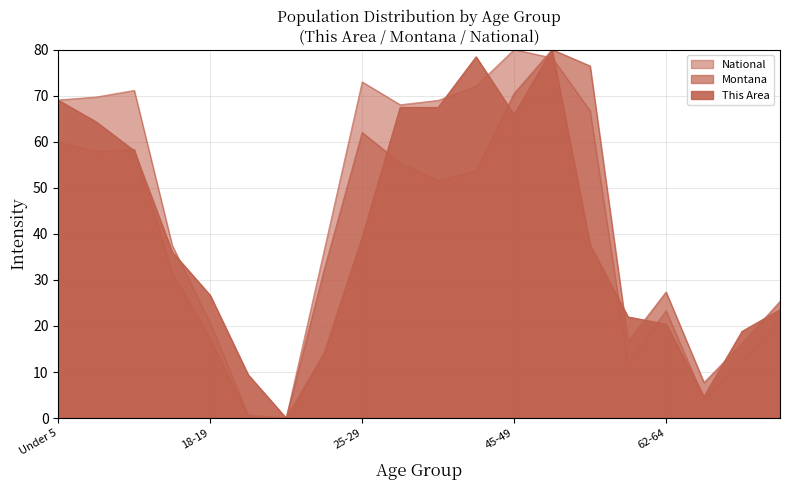

The National series shows 23.9 at 45-49. True or false?

False